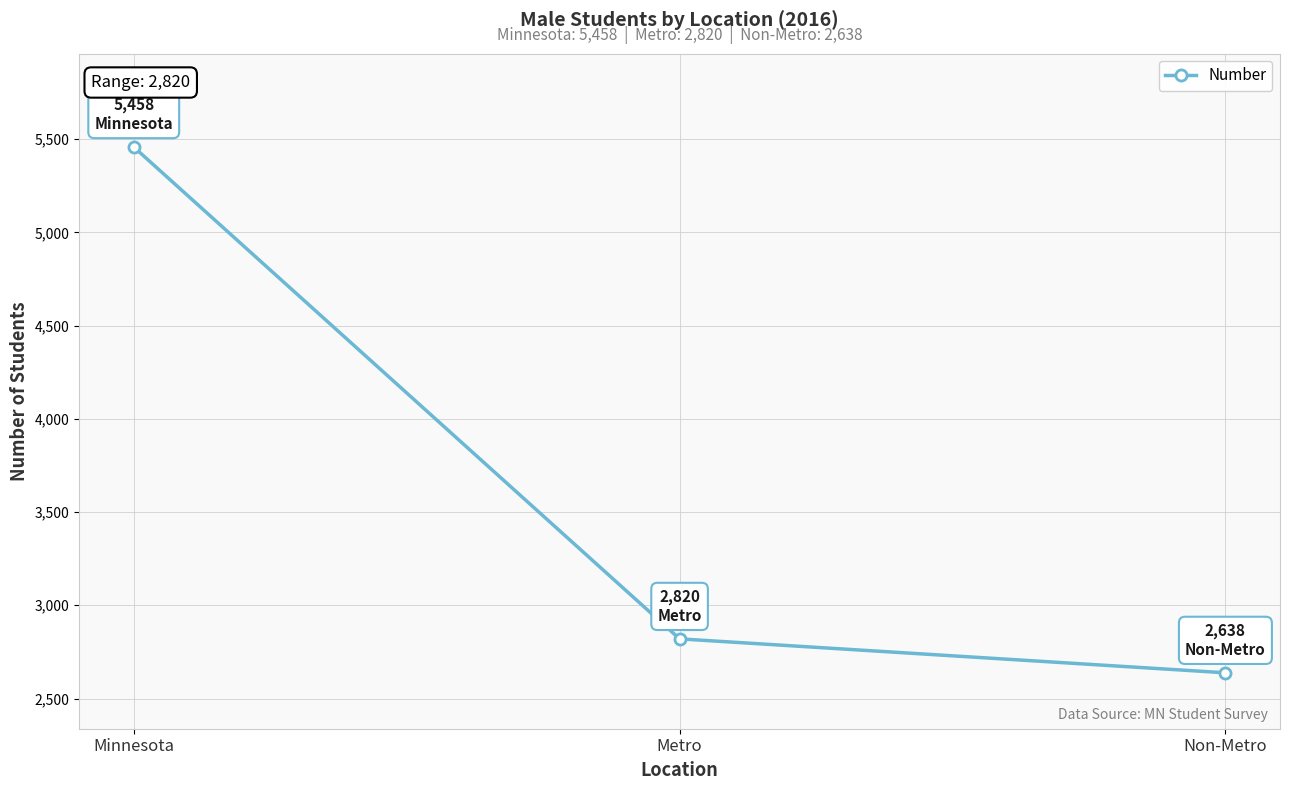

Reading left to right, what are all the values shown in this chart?

Minnesota=5458	Metro=2820	Non-Metro=2638